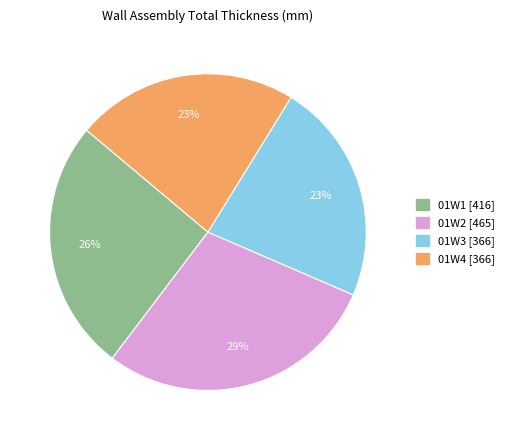

Which category has the biggest portion of the pie?

01W2